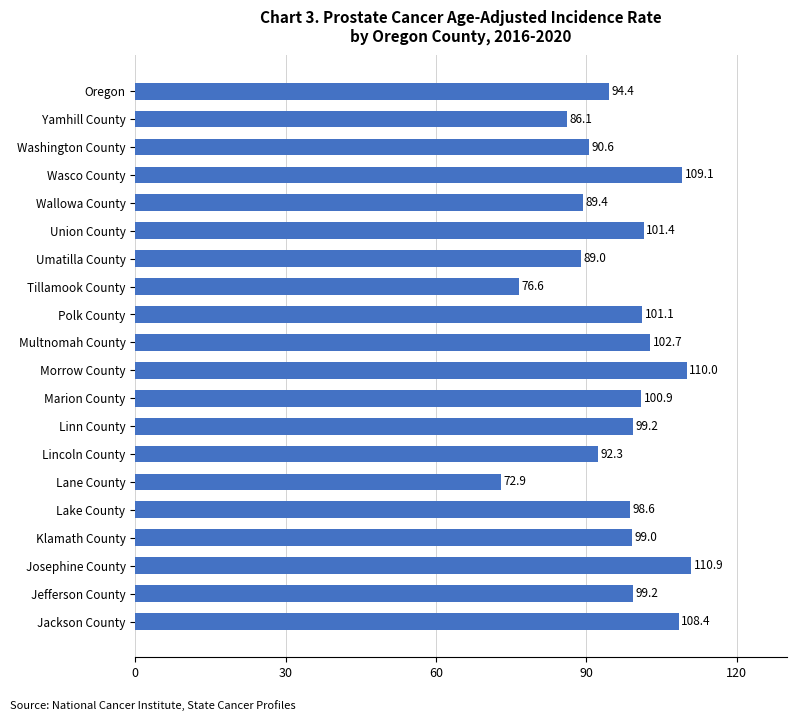

Where is the data nearest to the value 91?

Washington County